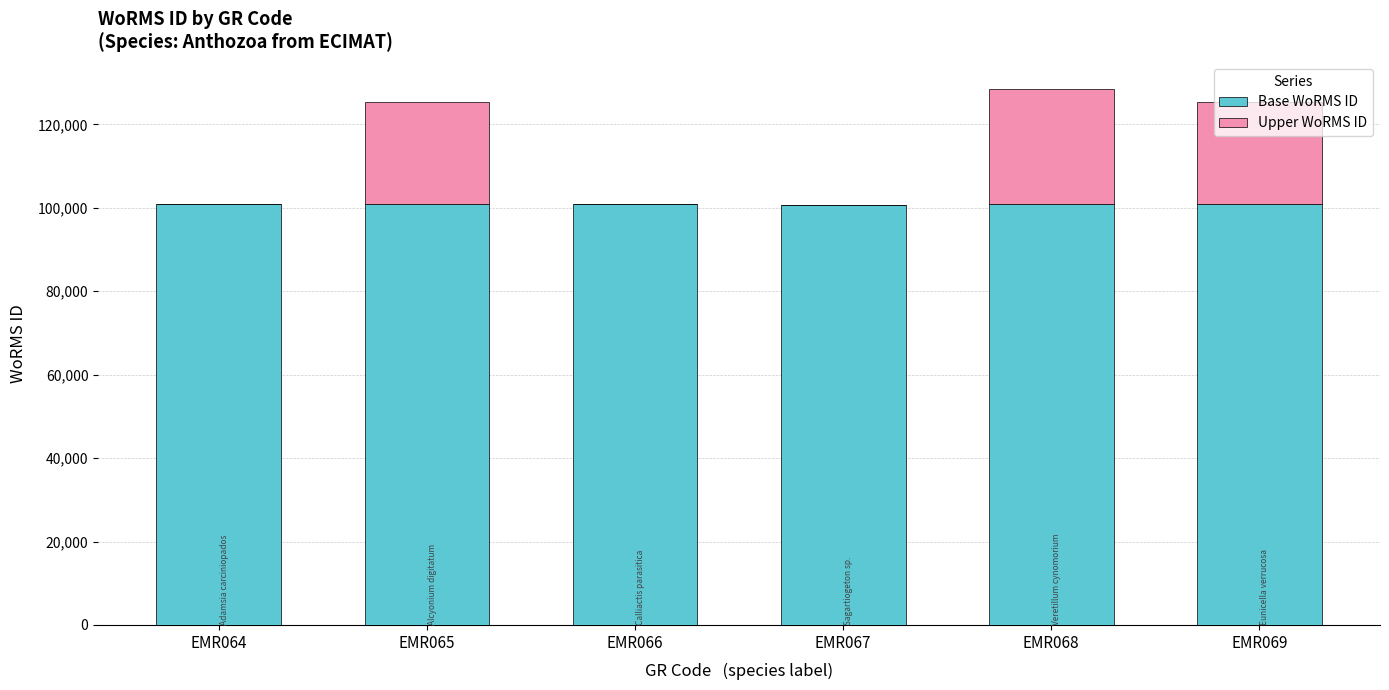

What is the sum of all Base WoRMS ID values?

605277